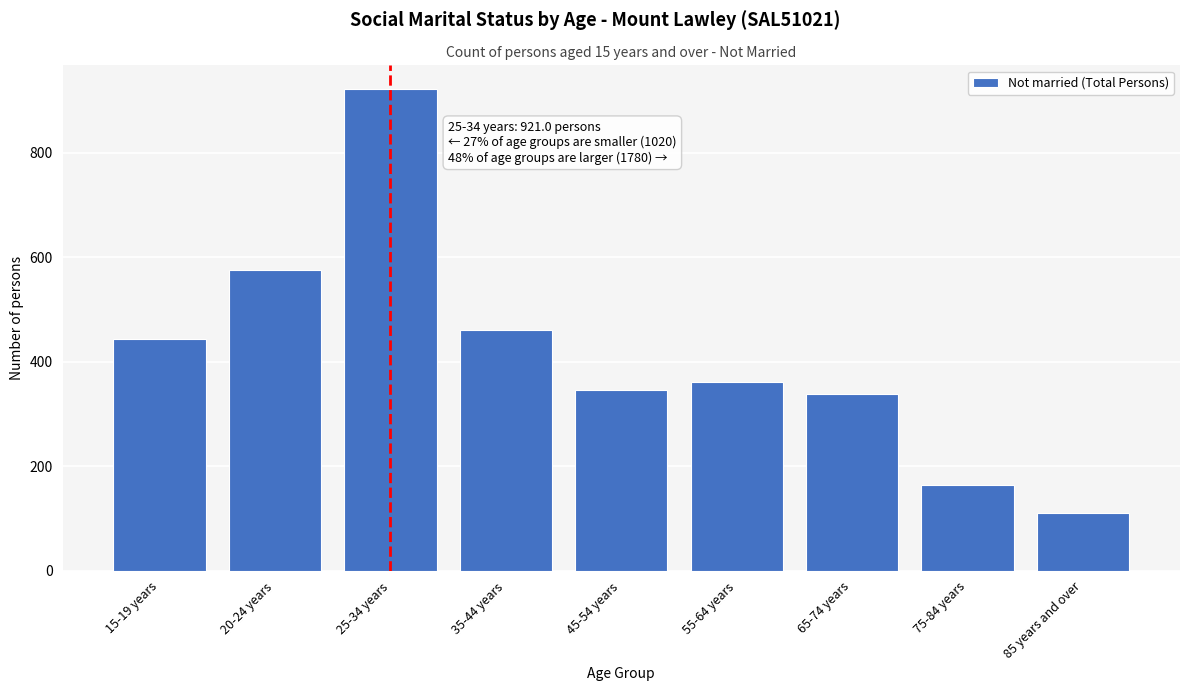

Reading left to right, extract all data points from this chart.

15-19 years=444	20-24 years=576	25-34 years=921	35-44 years=460	45-54 years=345	55-64 years=362	65-74 years=338	75-84 years=164	85 years and over=111